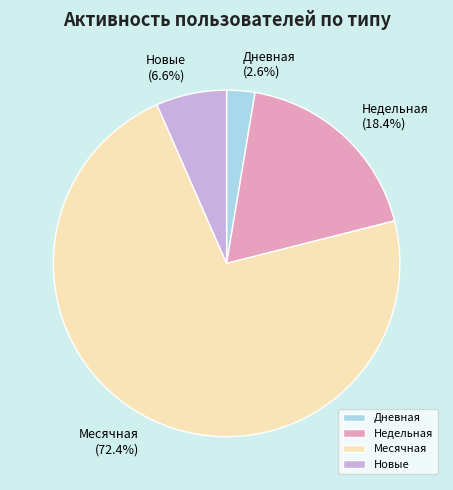

Is there any slice that represents more than half of the pie?

Yes